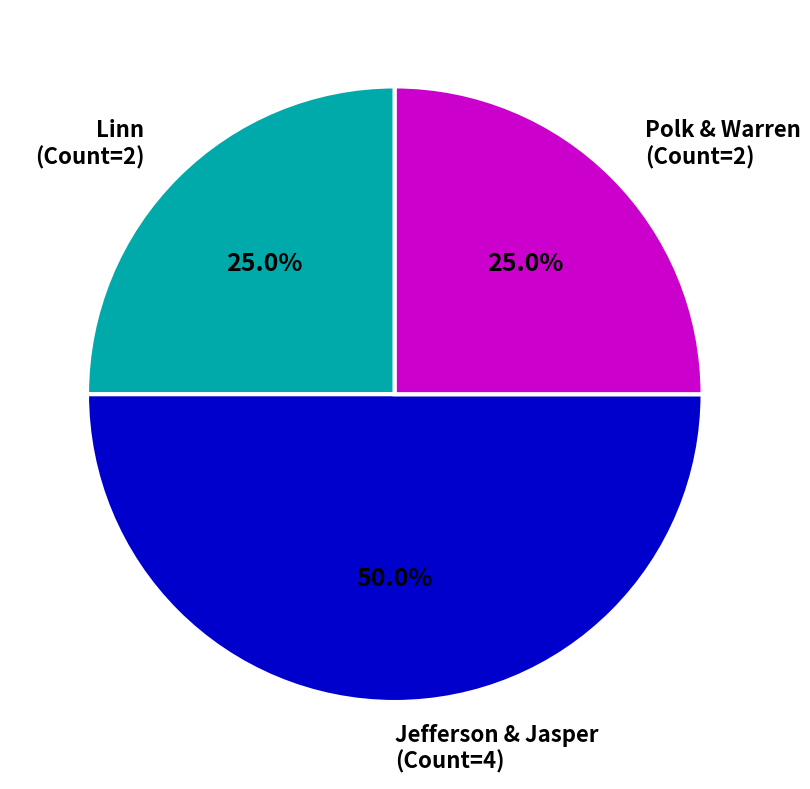

Do Jefferson & Jasper (Count=4) and Polk & Warren (Count=2) together represent more than half of the pie?

Yes